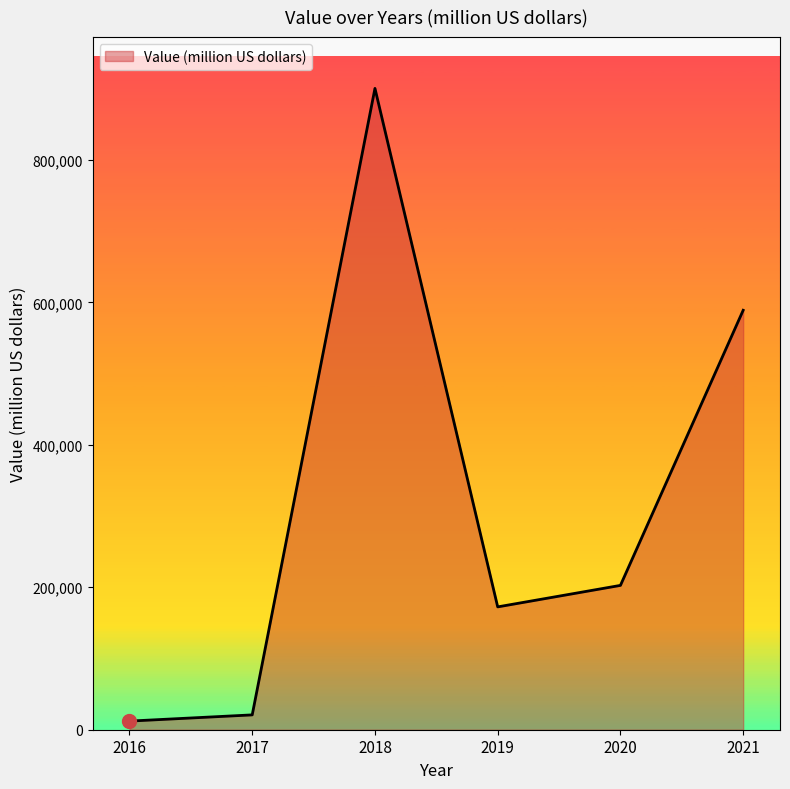

At which label does the data first exceed 202664?

2018